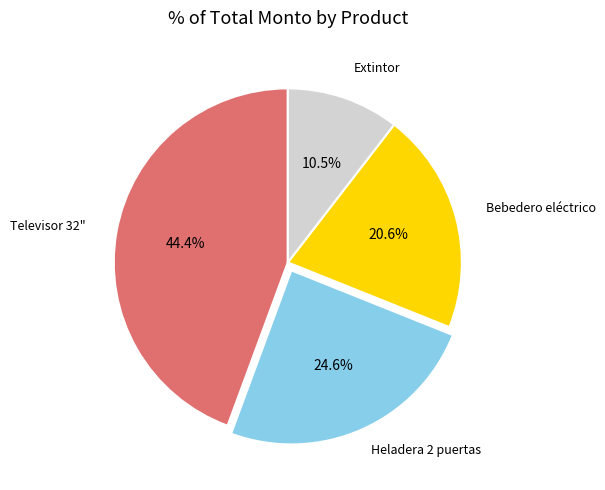

Count the number of slices in the pie.

4